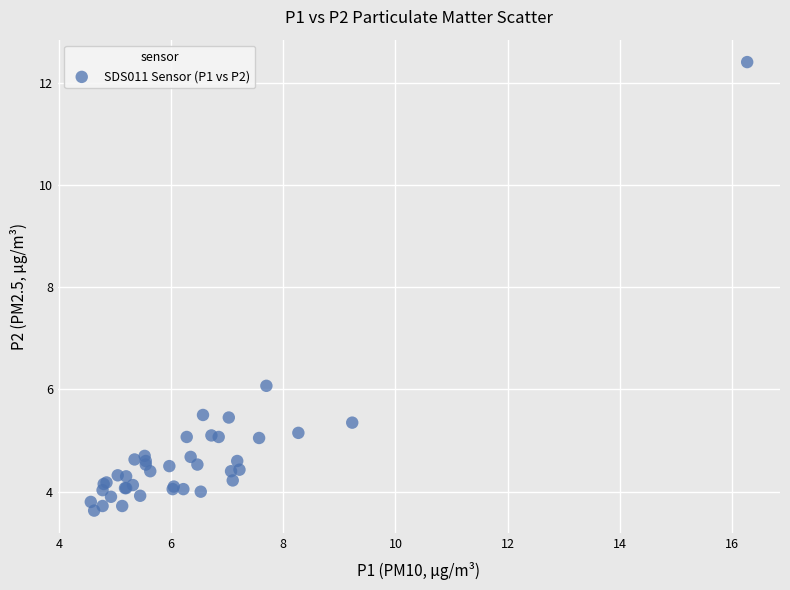

What Y value in the scatter plot is closest to 8?

6.1